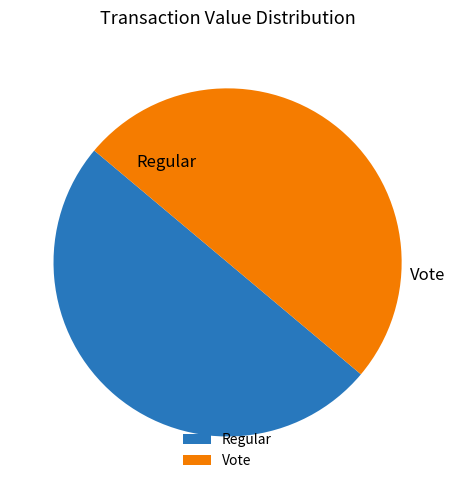

Between Vote and Regular, which is larger?

Vote